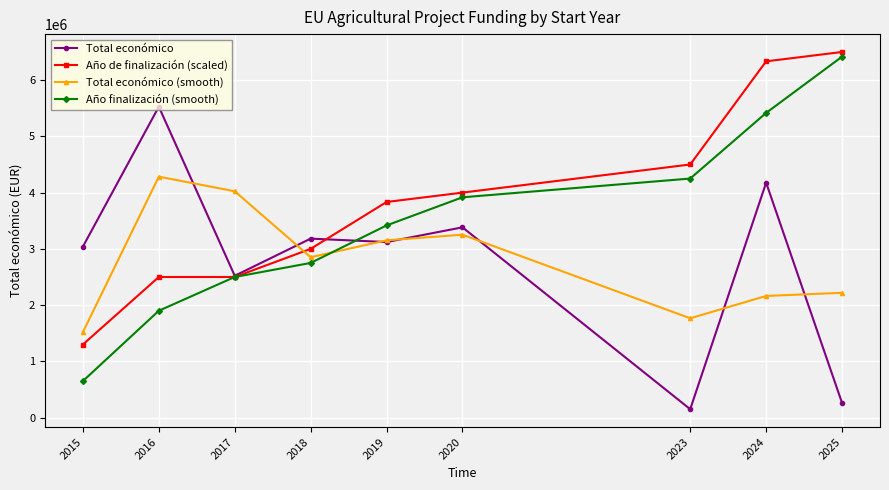

What is the value of the Año de finalización (scaled) point at the 1st from the left?

1300000.0